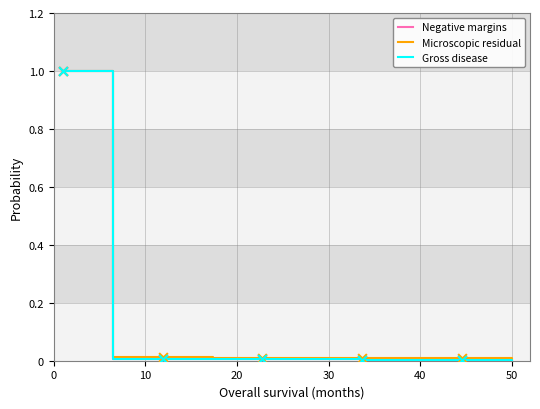

Does the chart have visible grid lines?

Yes